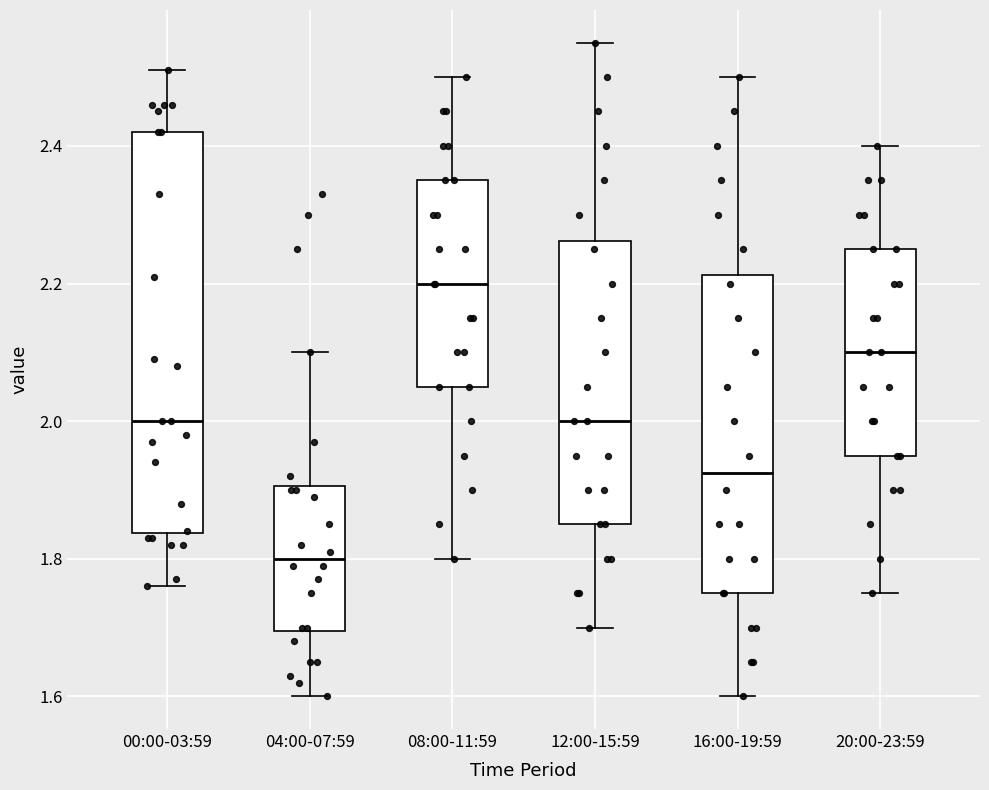

Where does the upper whisker of the box for 00:00-03:59 end on the y-axis? The values are not printed on the chart, so give them approximately, as read against the axis.

2.52